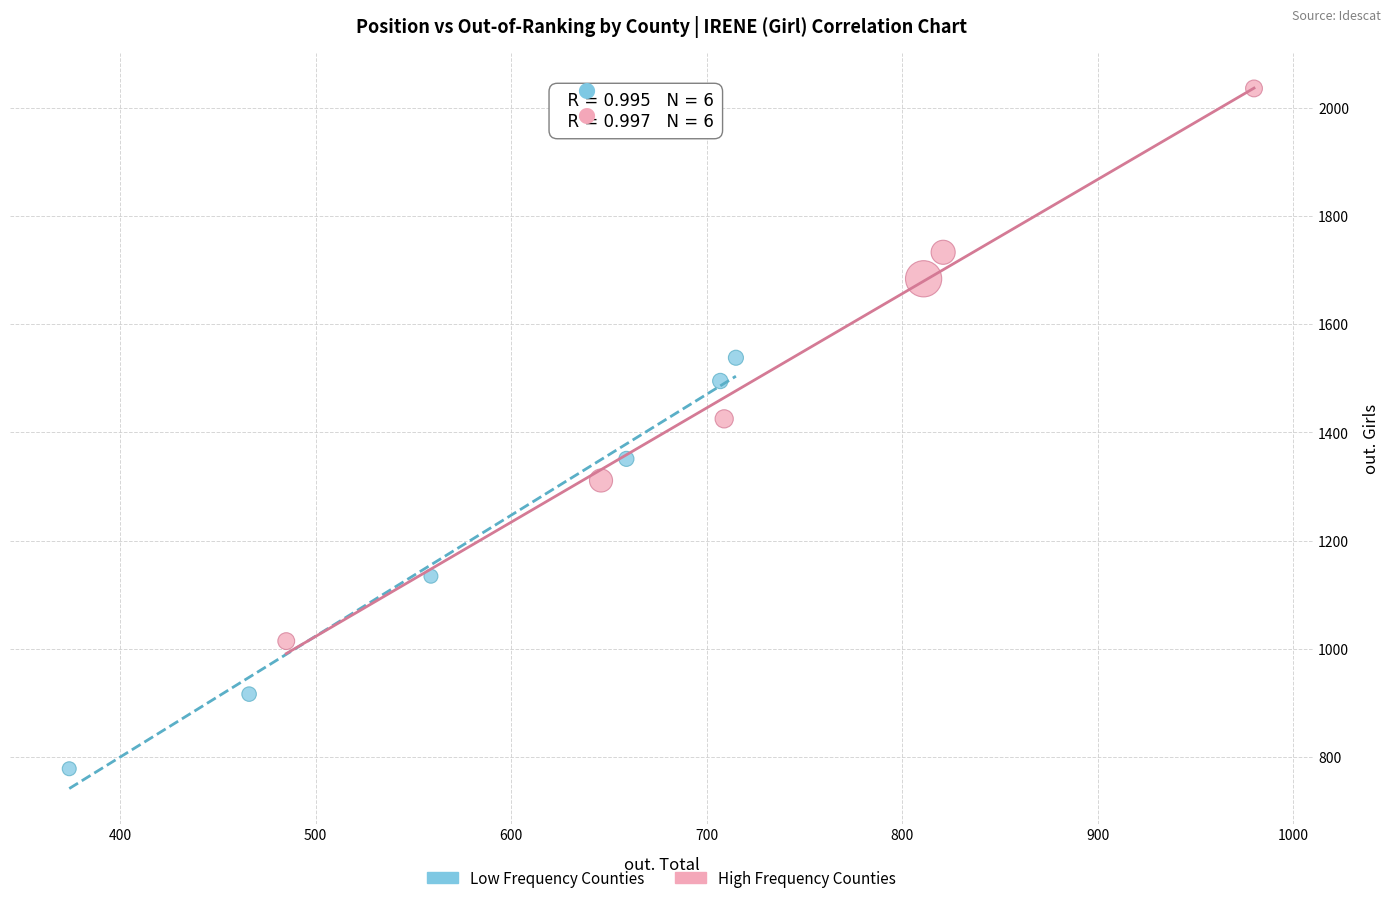

Which series reaches the minimum Y coordinate?

Low Frequency Counties